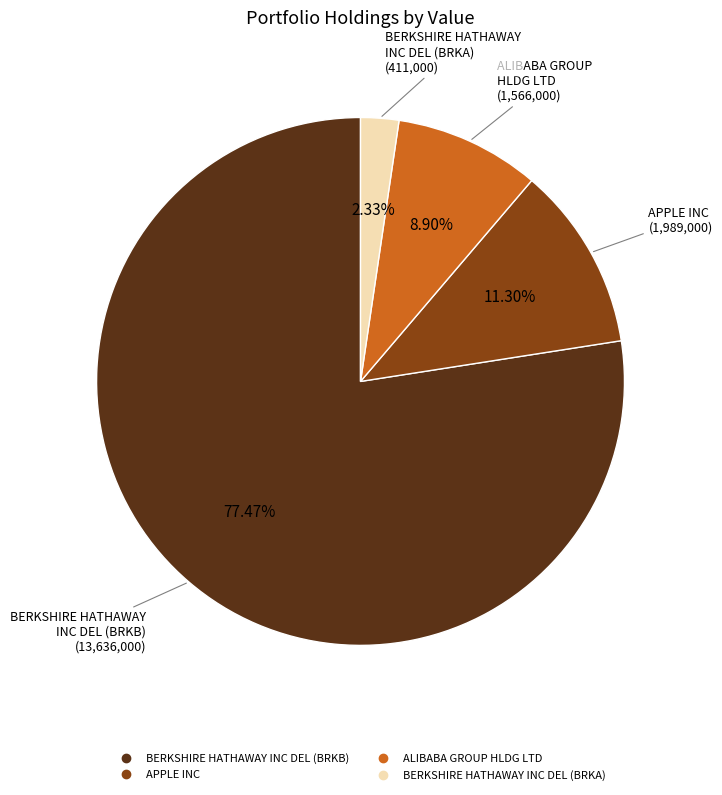

Is it true that APPLE INC is 6% of the pie?

False